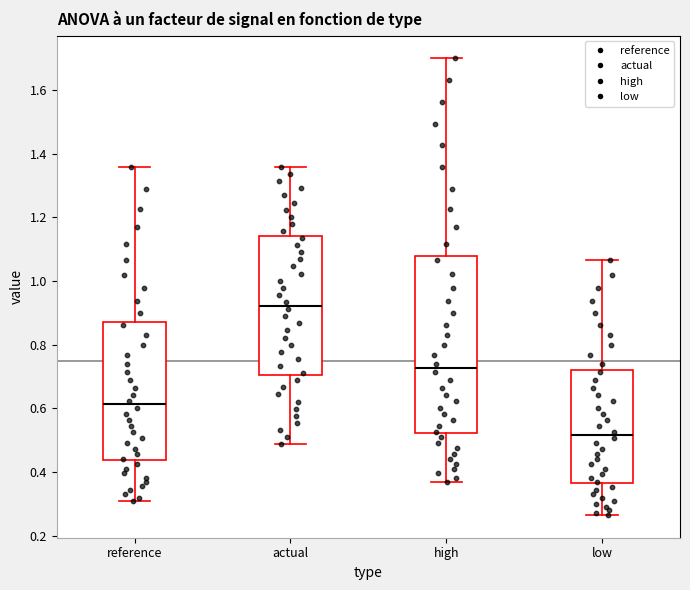

Reading left to right, read every box against the y-axis: the position of its median line, the range the box covers, and the ends of its whiskers. The values are not printed on the chart, so give them approximately, as read against the axis.

reference: median 0.62, box 0.44 to 0.88, whiskers 0.30 to 1.36
actual: median 0.92, box 0.70 to 1.14, whiskers 0.48 to 1.36
high: median 0.72, box 0.52 to 1.08, whiskers 0.36 to 1.70
low: median 0.52, box 0.36 to 0.72, whiskers 0.26 to 1.06